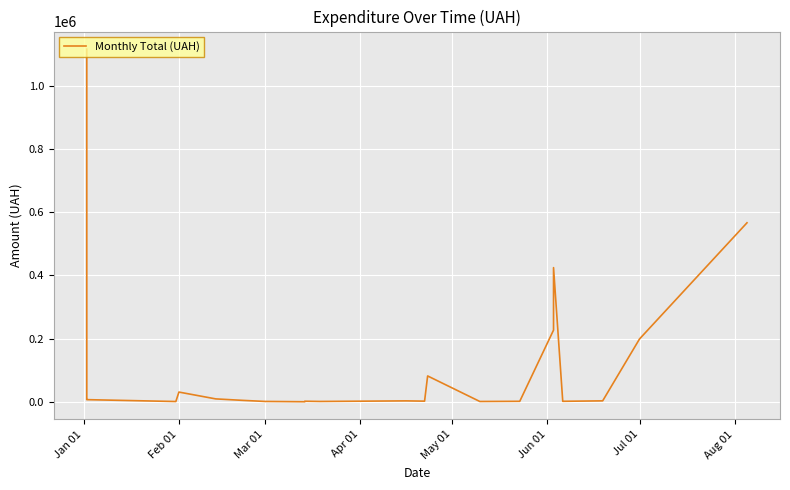

Where does the data first go above 4417?

Jan 01